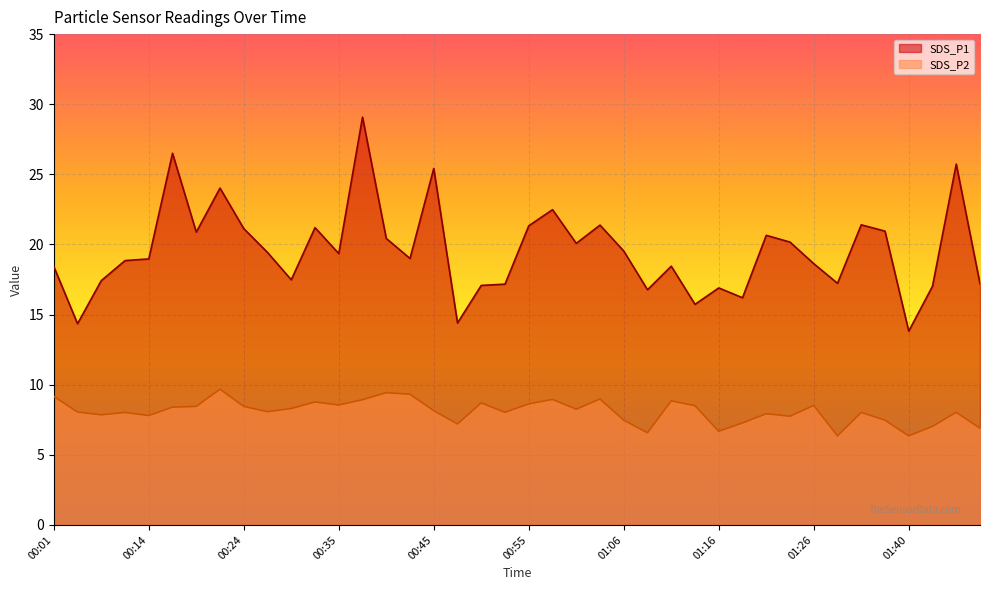

What is the spread (max minus min) of values at 01:34?

13.4